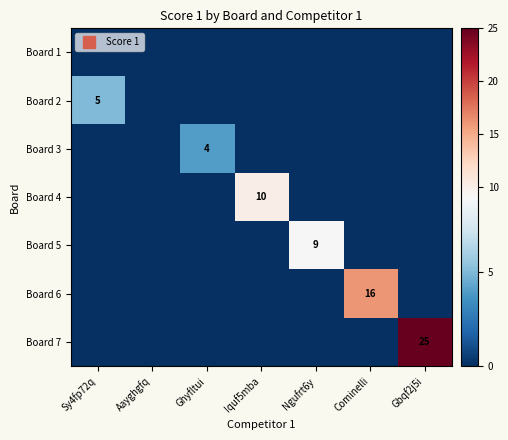

Is it true that Board 7 equals 9 at Cominelli?

False